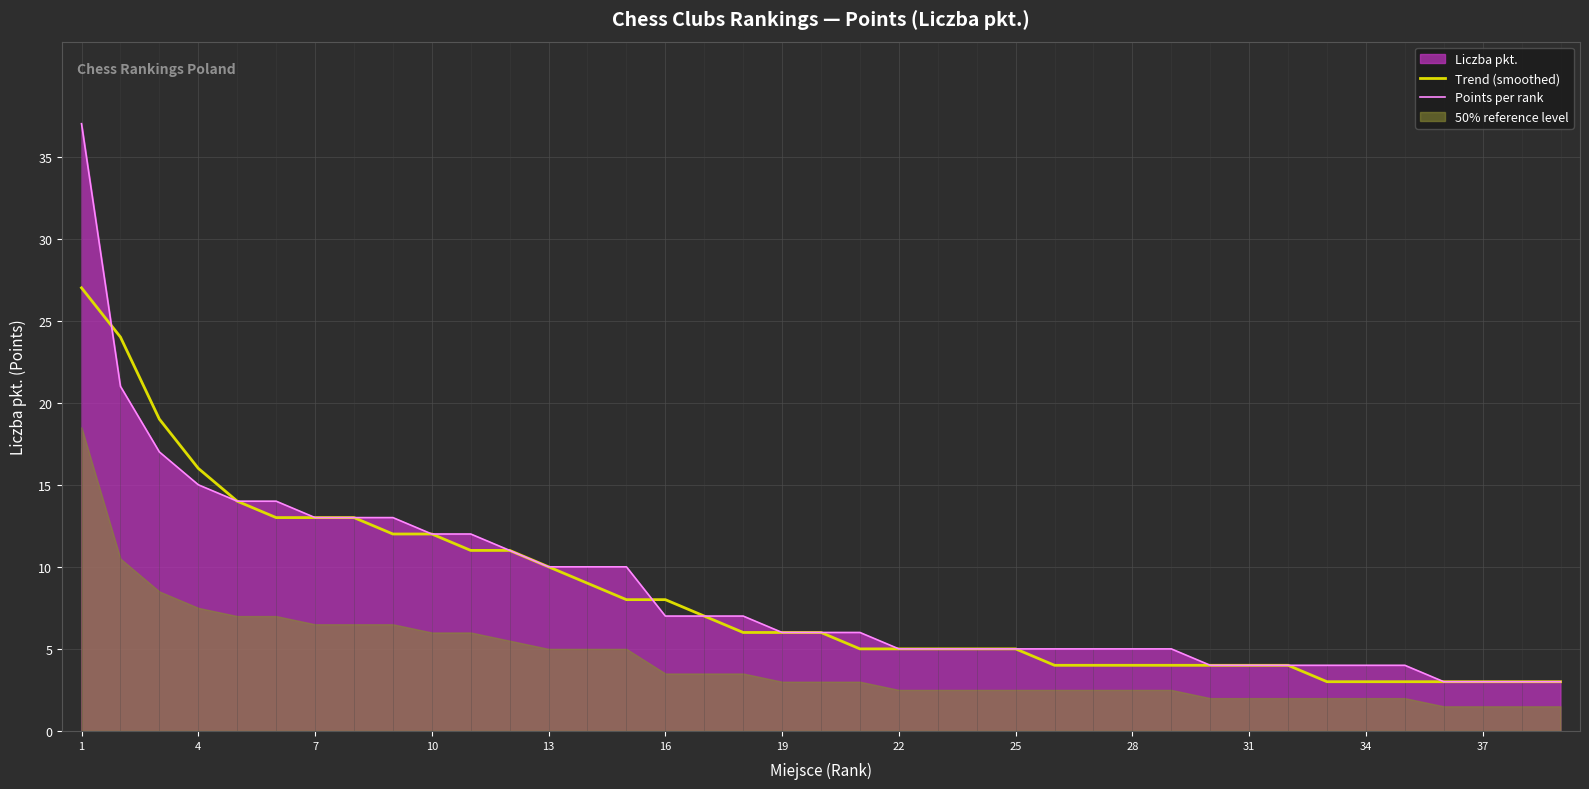

What is the sum of all Points per rank values?

337